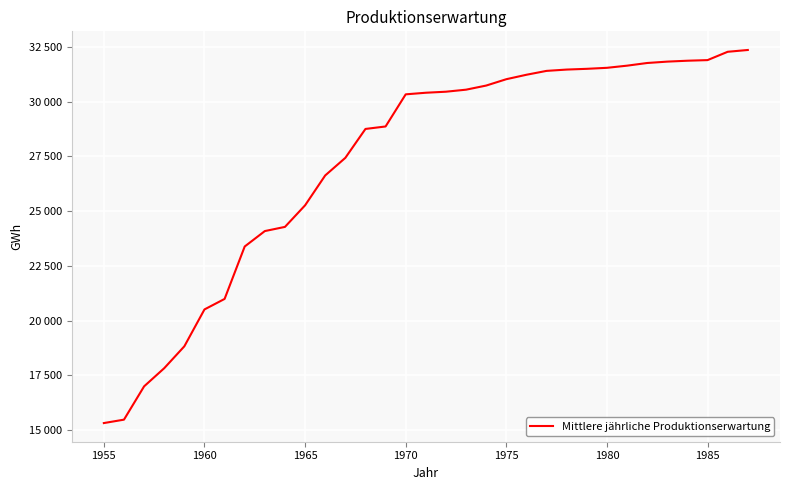

Is this an area chart (filled region under the line)?

No